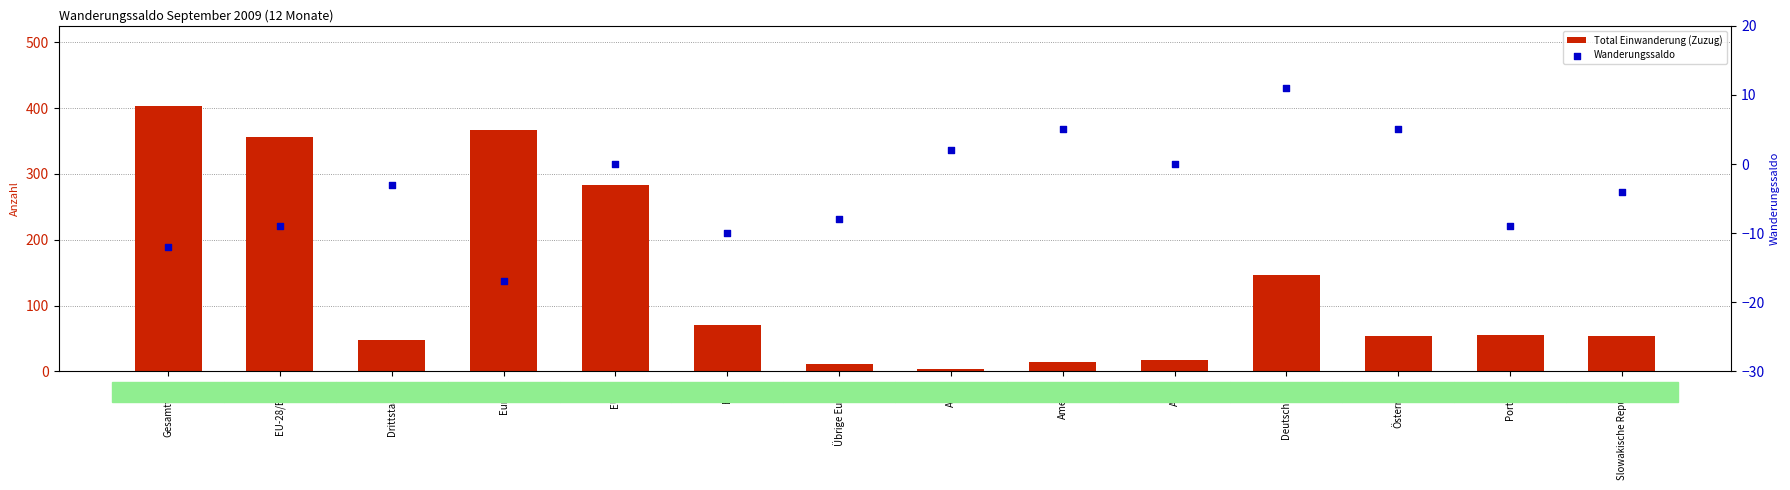

Which series reaches the maximum Y coordinate?

Total Einwanderung (Zuzug)